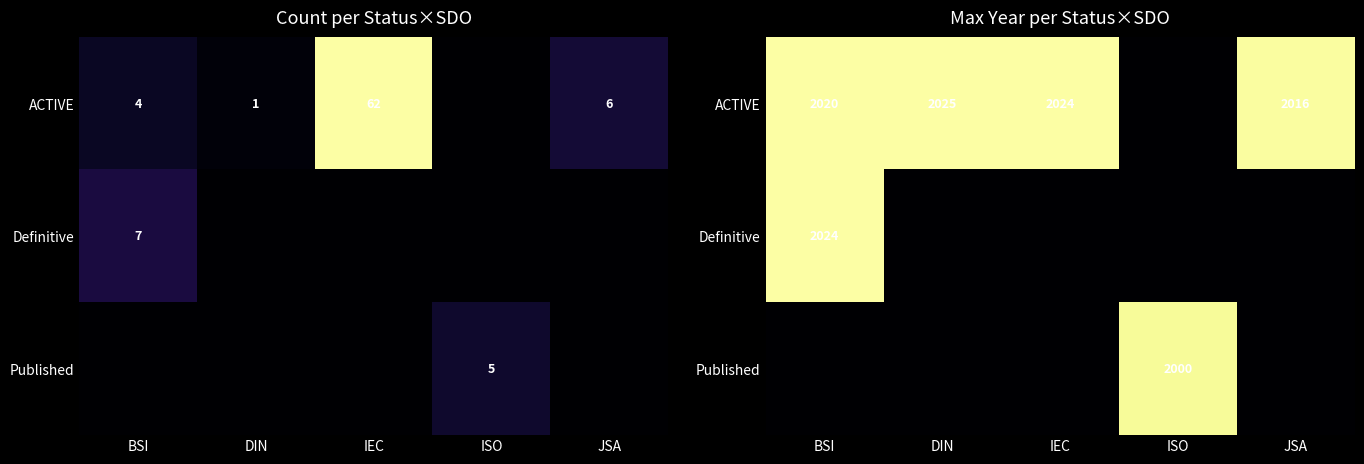

The ACTIVE series shows 440 at IEC. True or false?

False